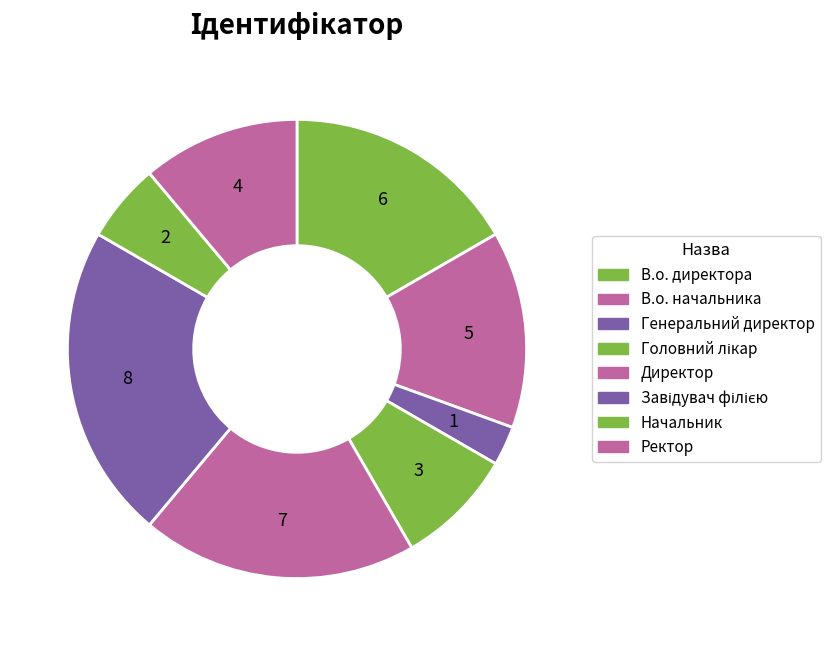

Combined, what portion of the pie is В.о. директора and Завідувач філією?

38.9%